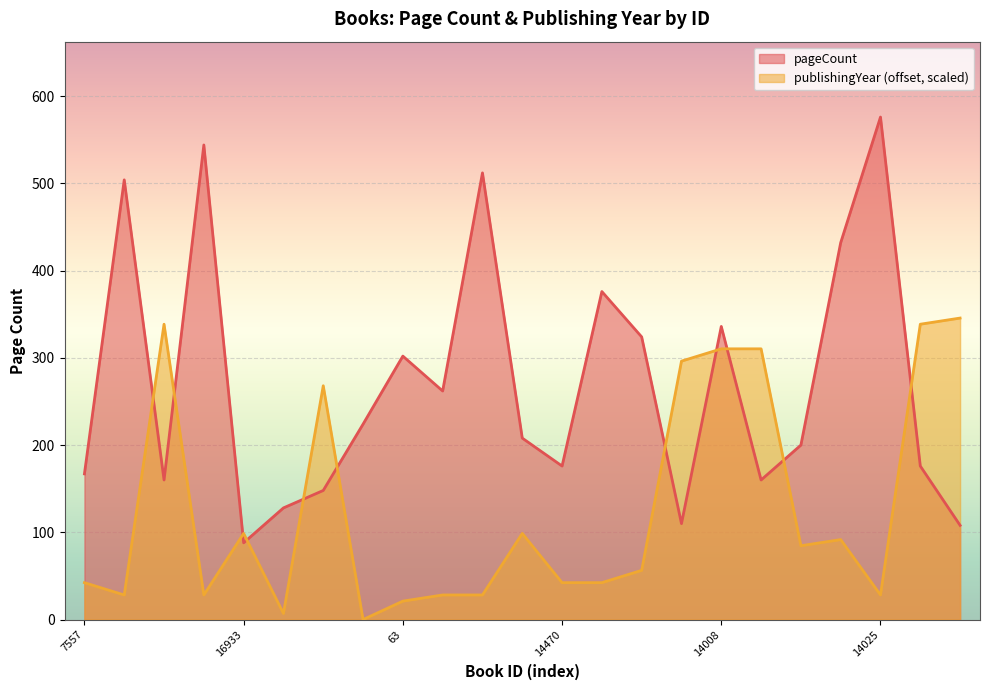

How many intersections are there between publishingYear and pageCount?

11